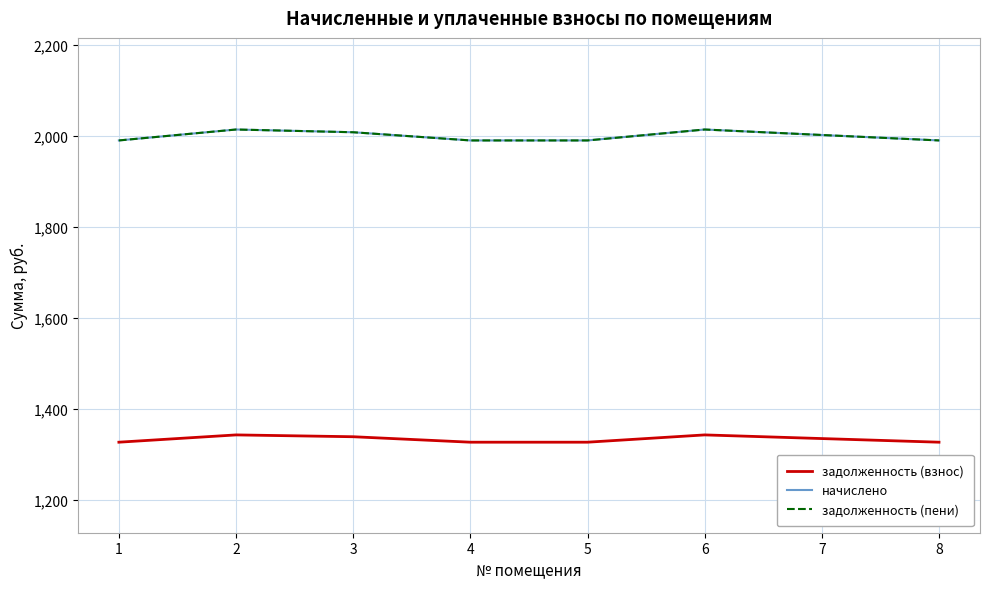

Does the chart display data point markers on the line(s)?

No